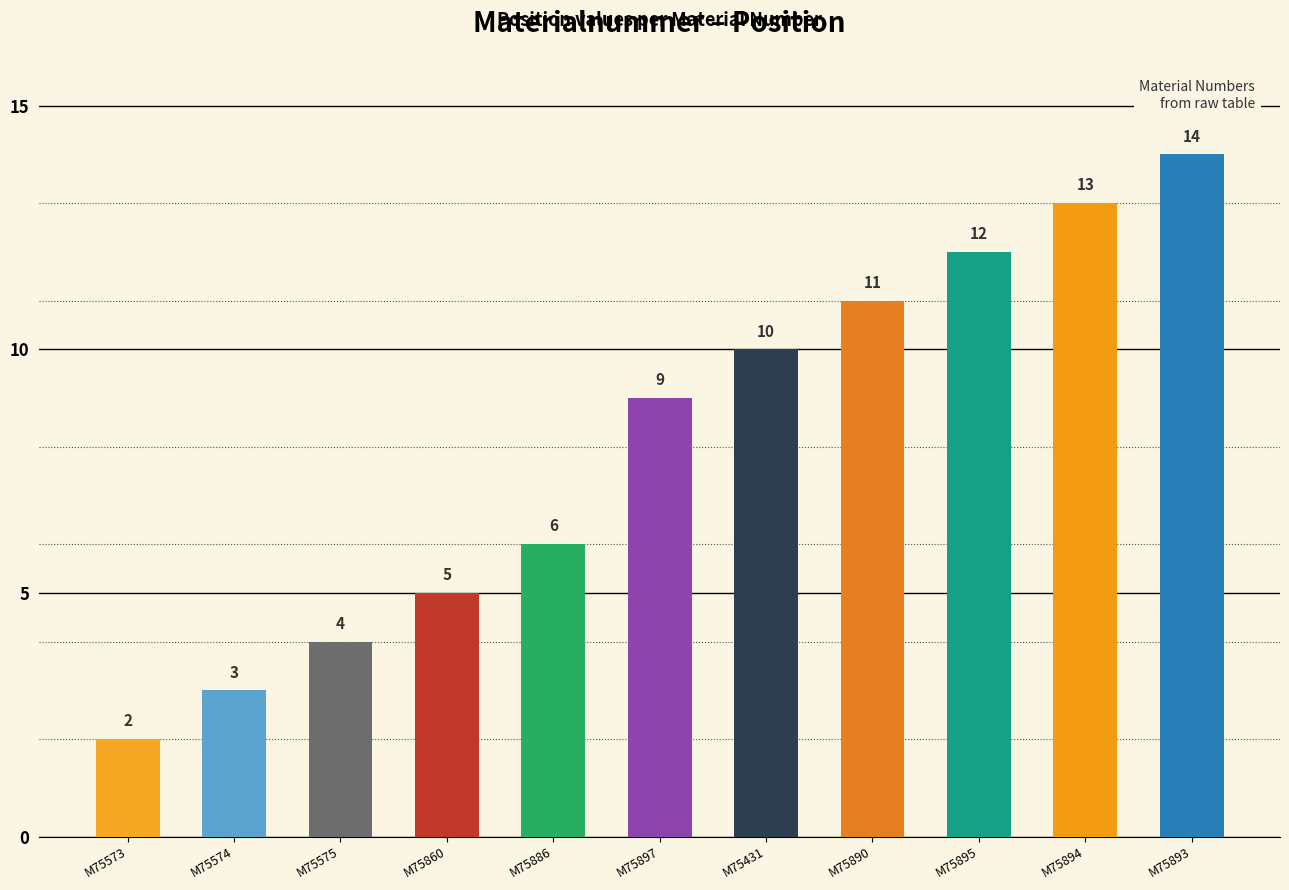

What is the difference between the maximum and minimum values?

12